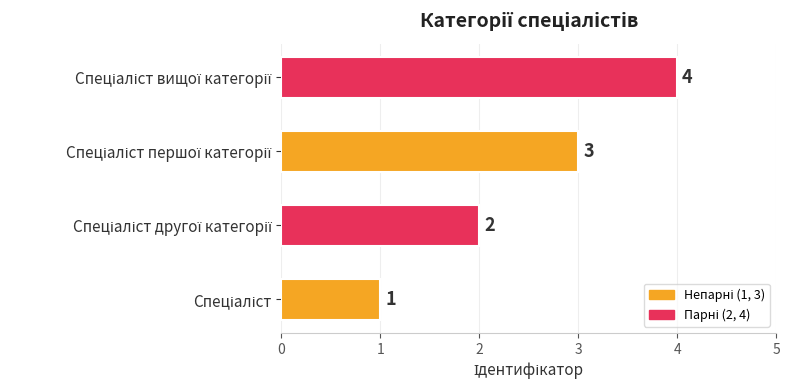

How many bars are there in total?

4